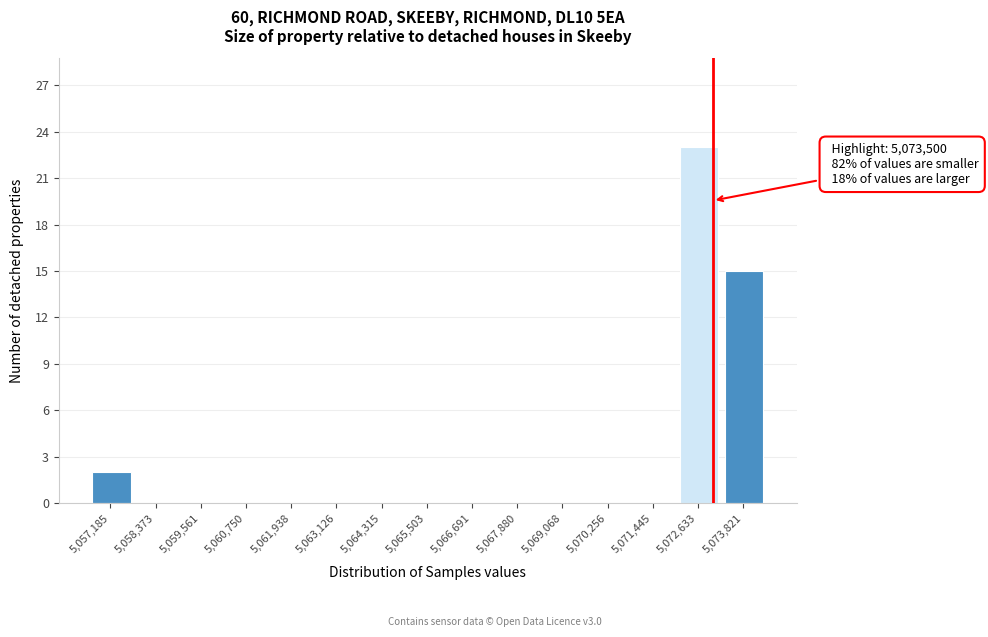

Reading left to right, what are all the values shown in this chart?

5,057,185=2	5,058,373=0	5,059,561=0	5,060,750=0	5,061,938=0	5,063,126=0	5,064,315=0	5,065,503=0	5,066,691=0	5,067,880=0	5,069,068=0	5,070,256=0	5,071,445=0	5,072,633=23	5,073,821=15